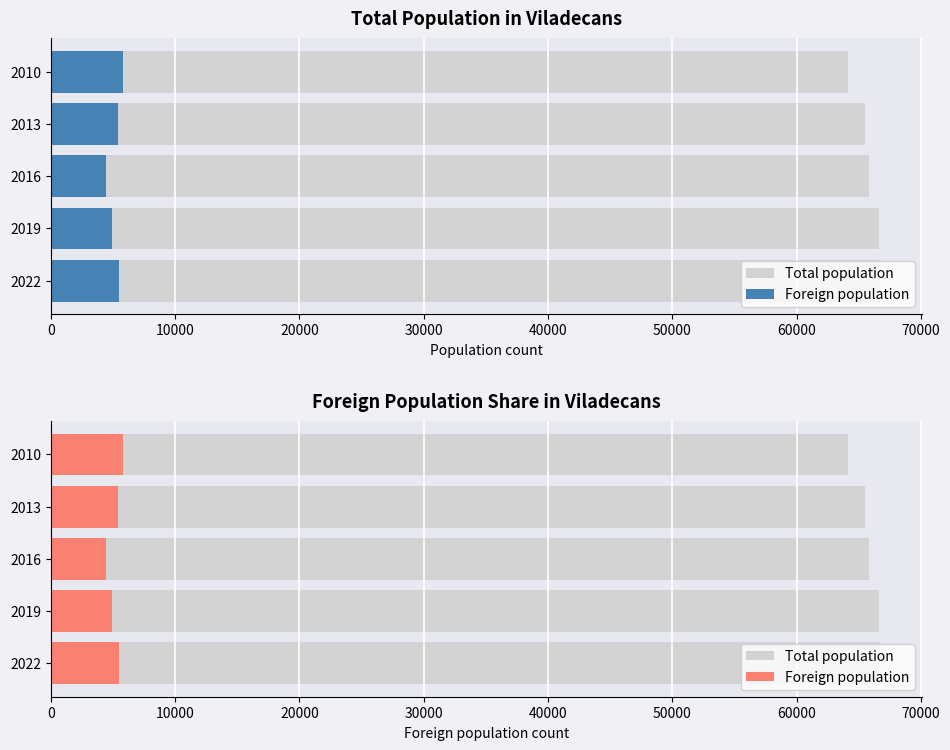

At 2022, list the series in order from largest to smallest.

Total population, Foreign population